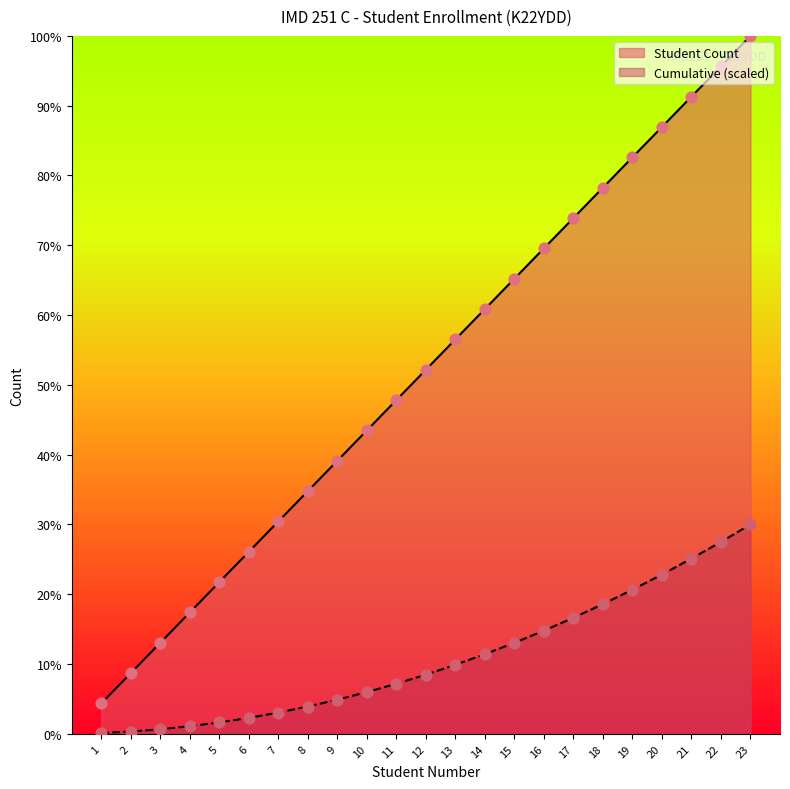

Is the value of Student Count at 6 greater than the value of Cumulative at 5?

Yes